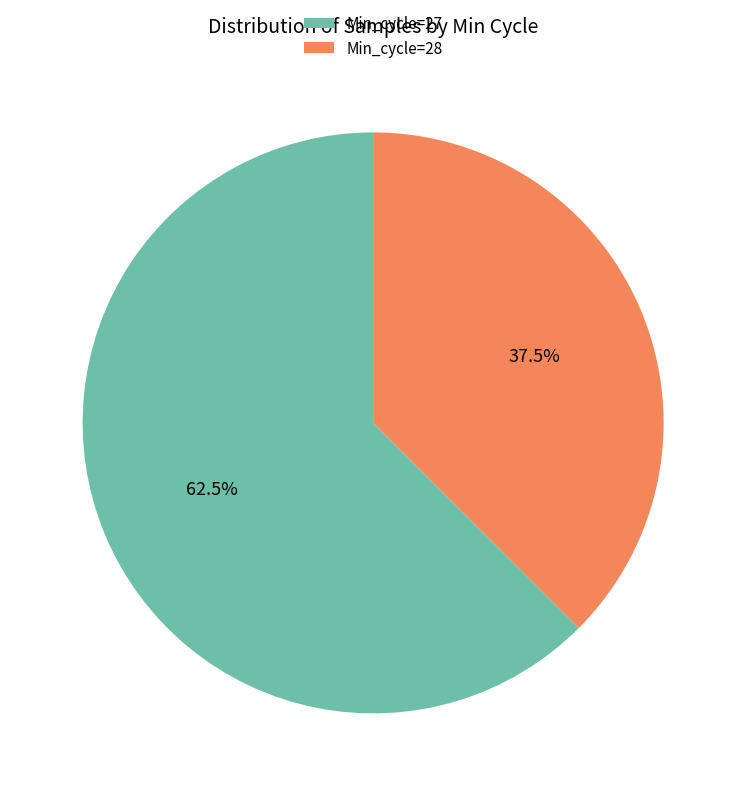

How many segments does this pie chart have?

2